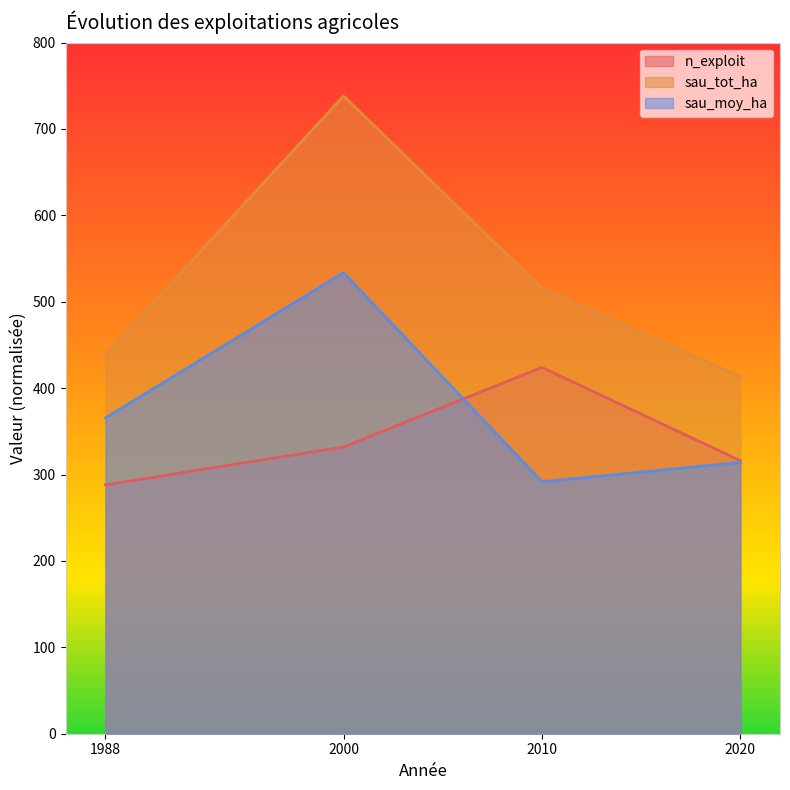

At which category does n_exploit reach its first local peak?

2010